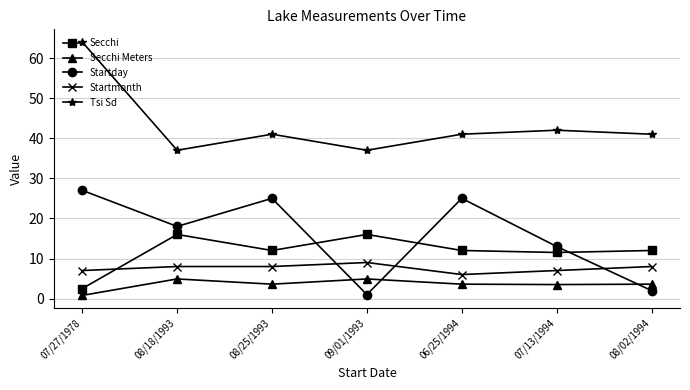

What is the label of the 4th point from the right?

09/01/1993